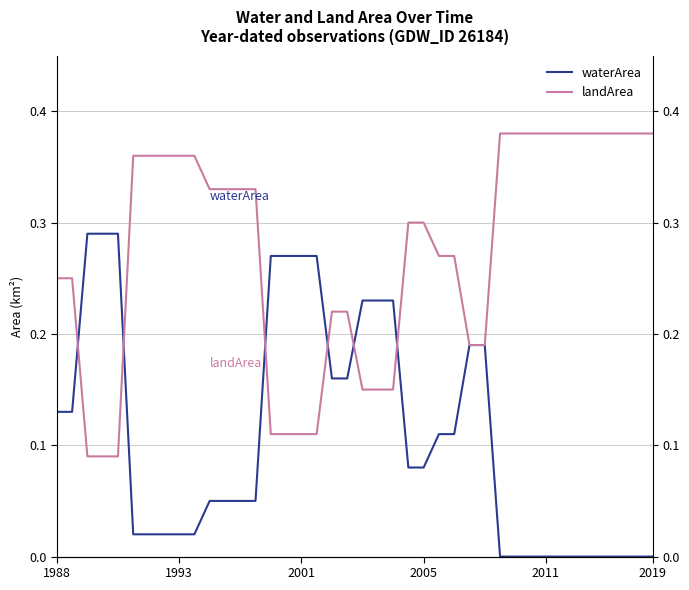

What is the difference between the maximum and minimum values in the landArea series?

0.3